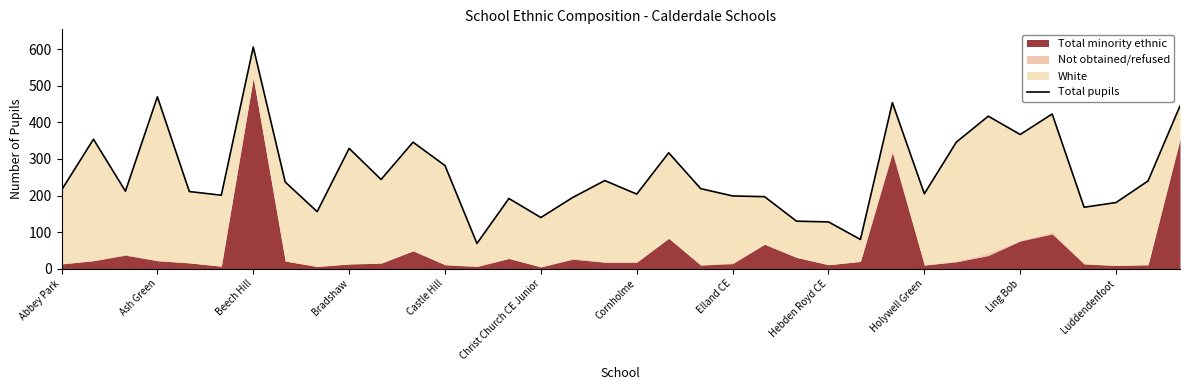

How many interior local valleys (lower than both neighbors) does the data have?

11